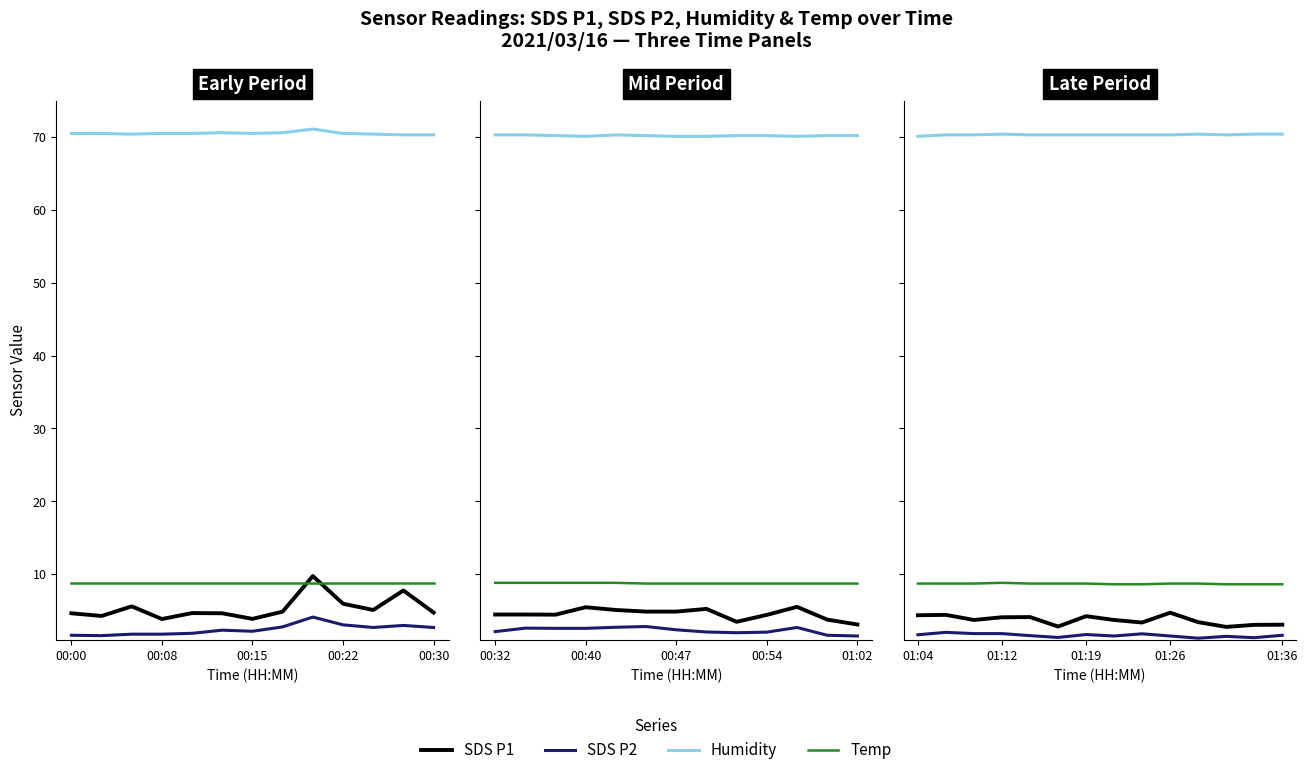

True or false: Temp and SDS P2 intersect in this chart.

False